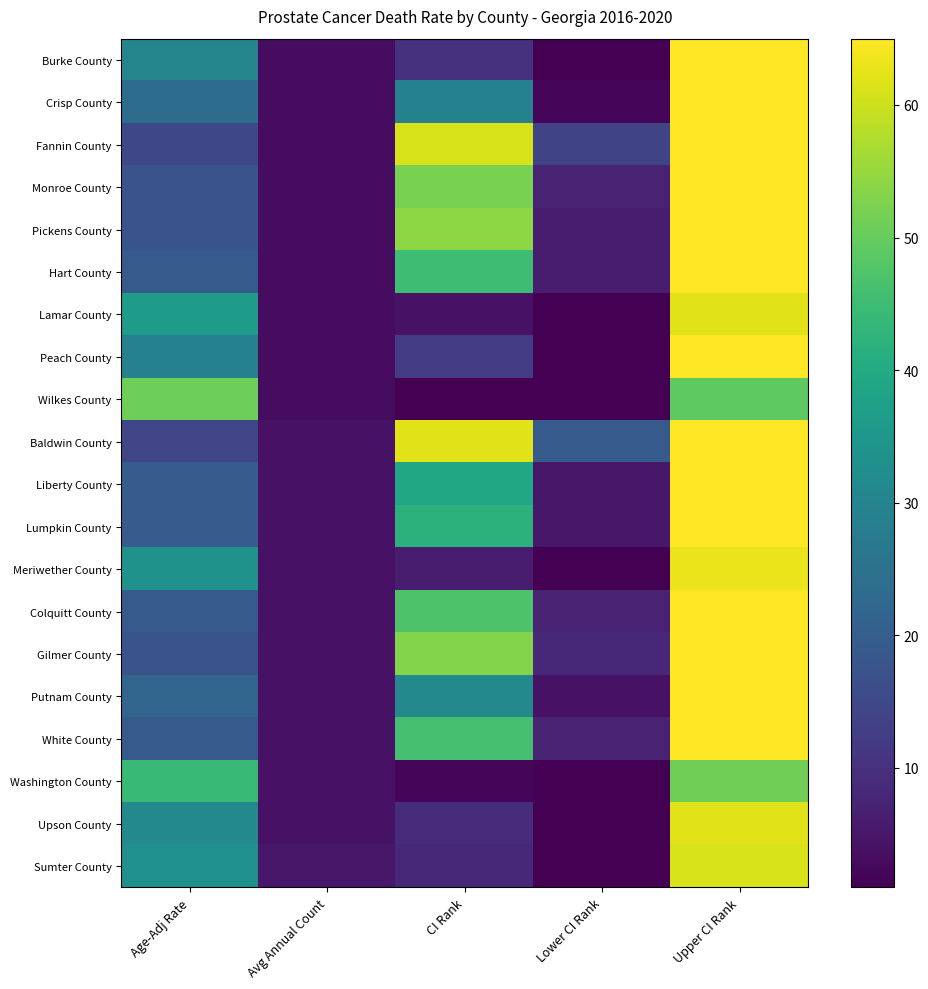

At which category is the sum across all series the highest?

Upper CI Rank